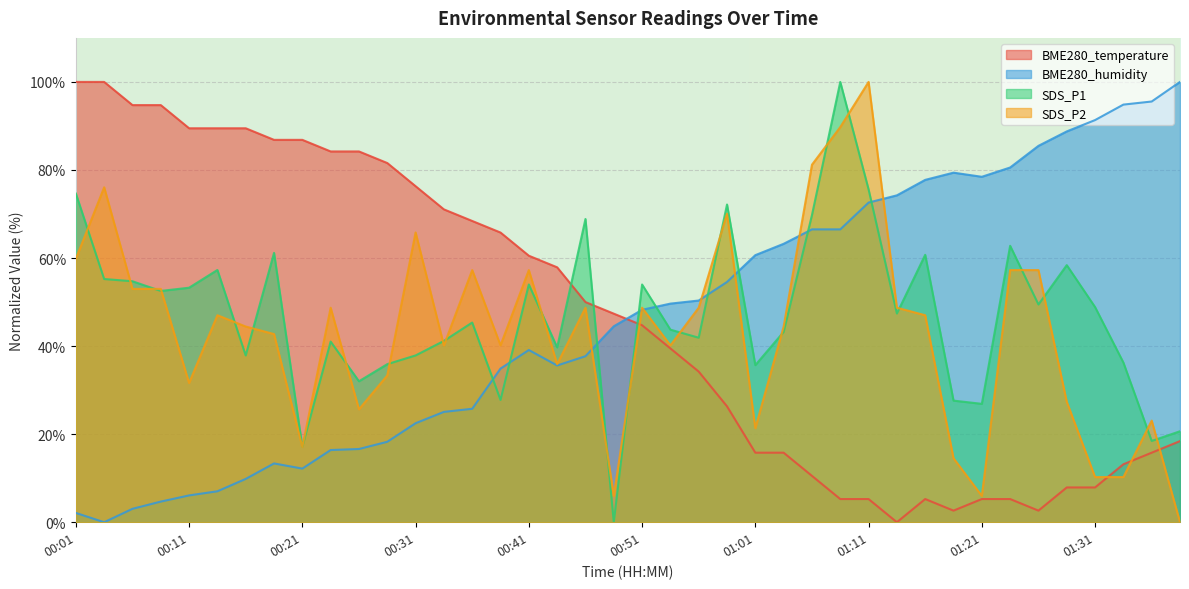

In SDS_P2, how many points are lower than both neighbors (excluding endpoints)?

10